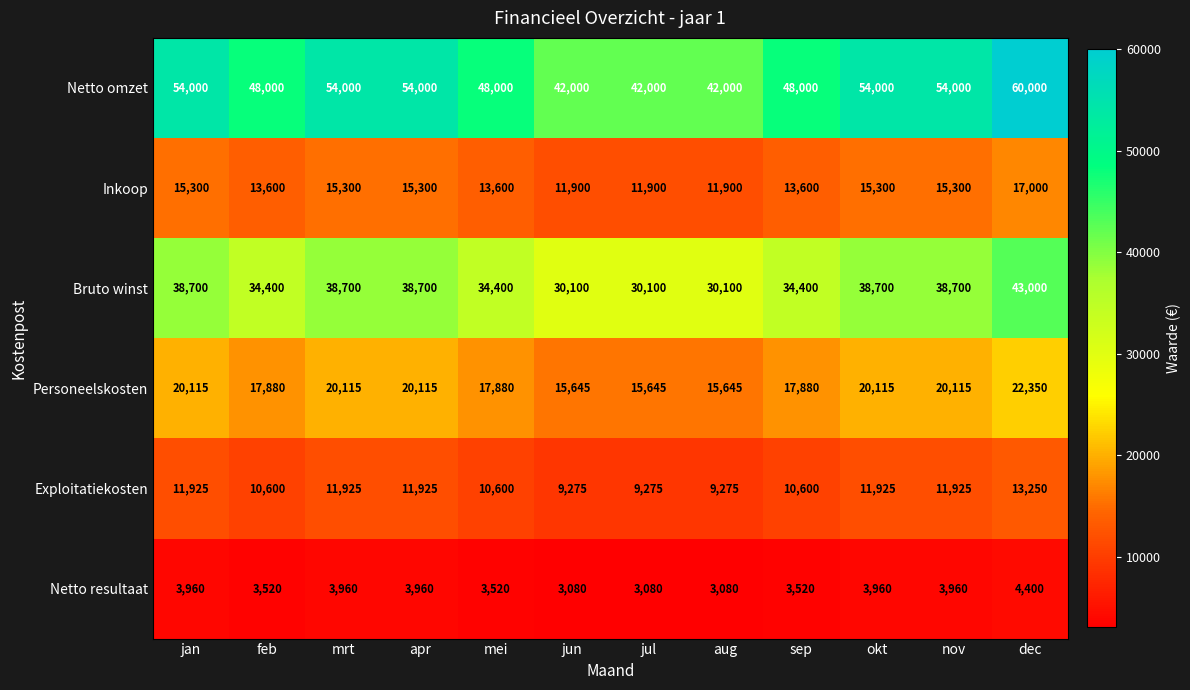

Which category has the highest value across all series?

dec